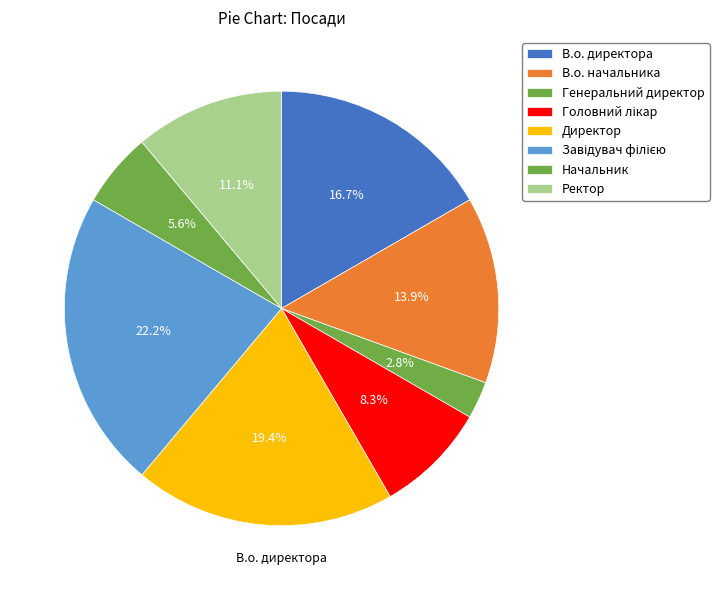

Count the number of slices in the pie.

8